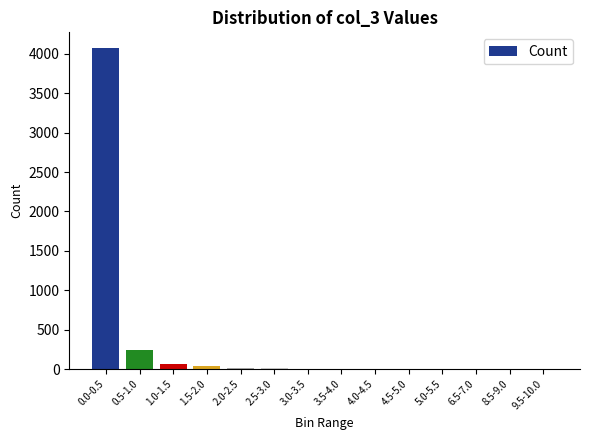

What is the sum of all values?

4463